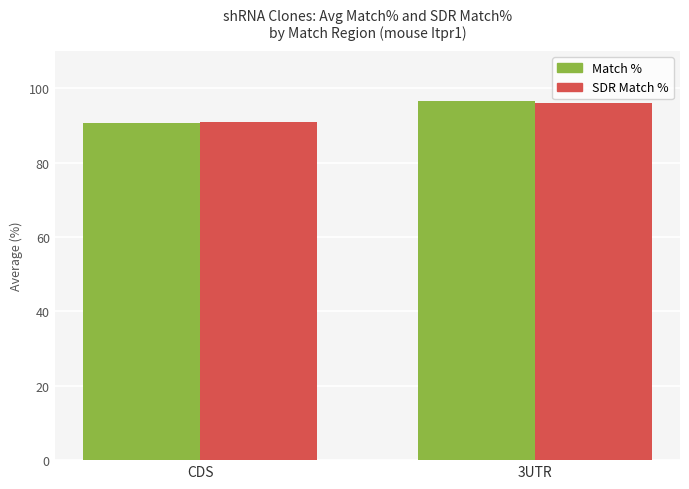

Reading left to right, what are all the values shown in this chart?

Match %: CDS=90.6	3UTR=96.7
SDR Match %: CDS=91.0	3UTR=96.0